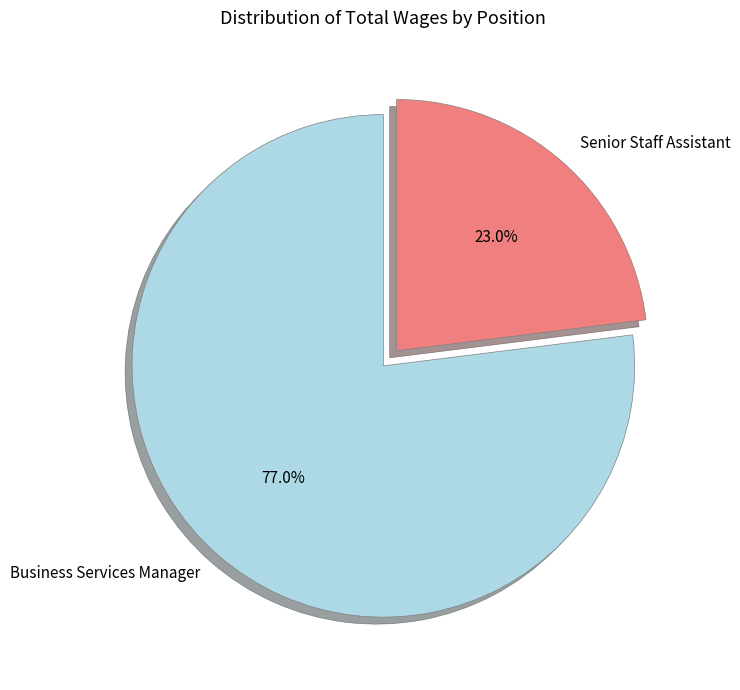

To the nearest percent, what is the average slice percentage?

50%